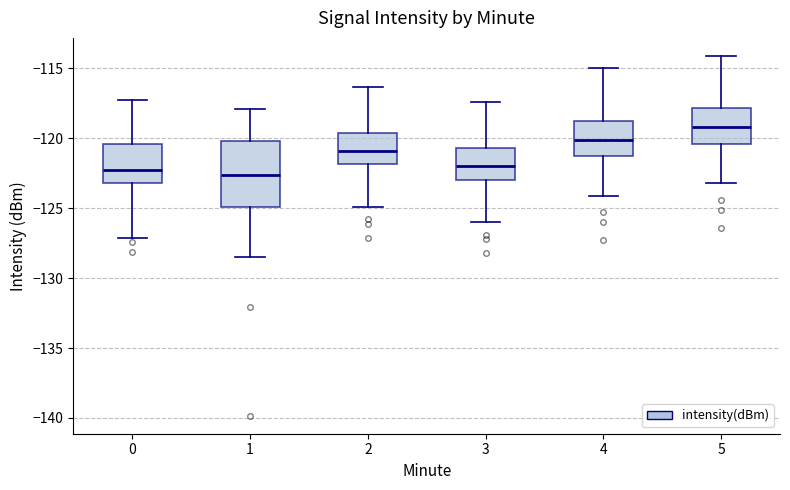

Which box has the highest median line?

5